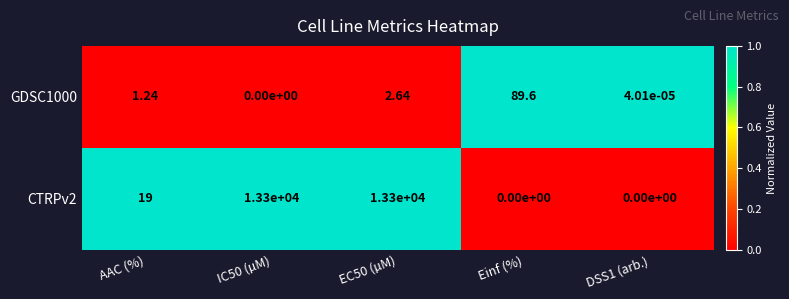

At which category is the sum across all series the highest?

EC50 (µM)